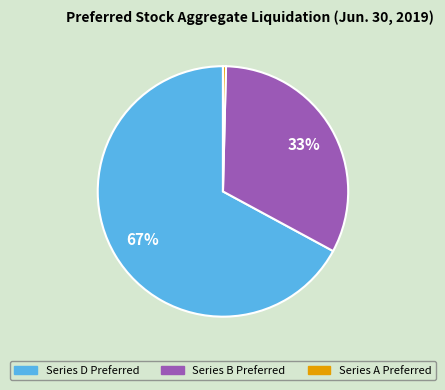

Rank the categories by value from highest to lowest.

Series D Preferred, Series B Preferred, Series A Preferred